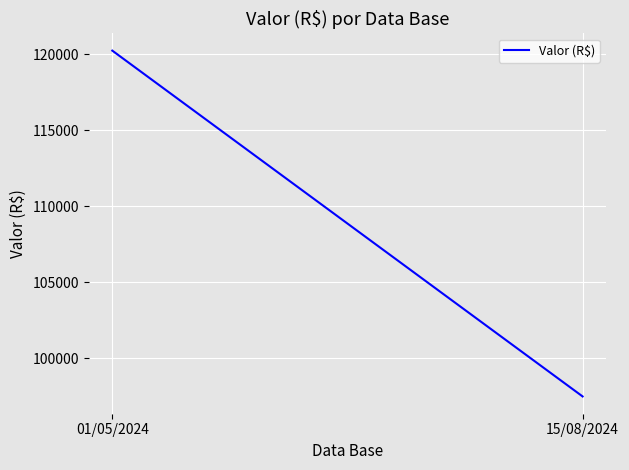

Approximately how many times larger is the value at 15/08/2024 compared to 01/05/2024?

0.8